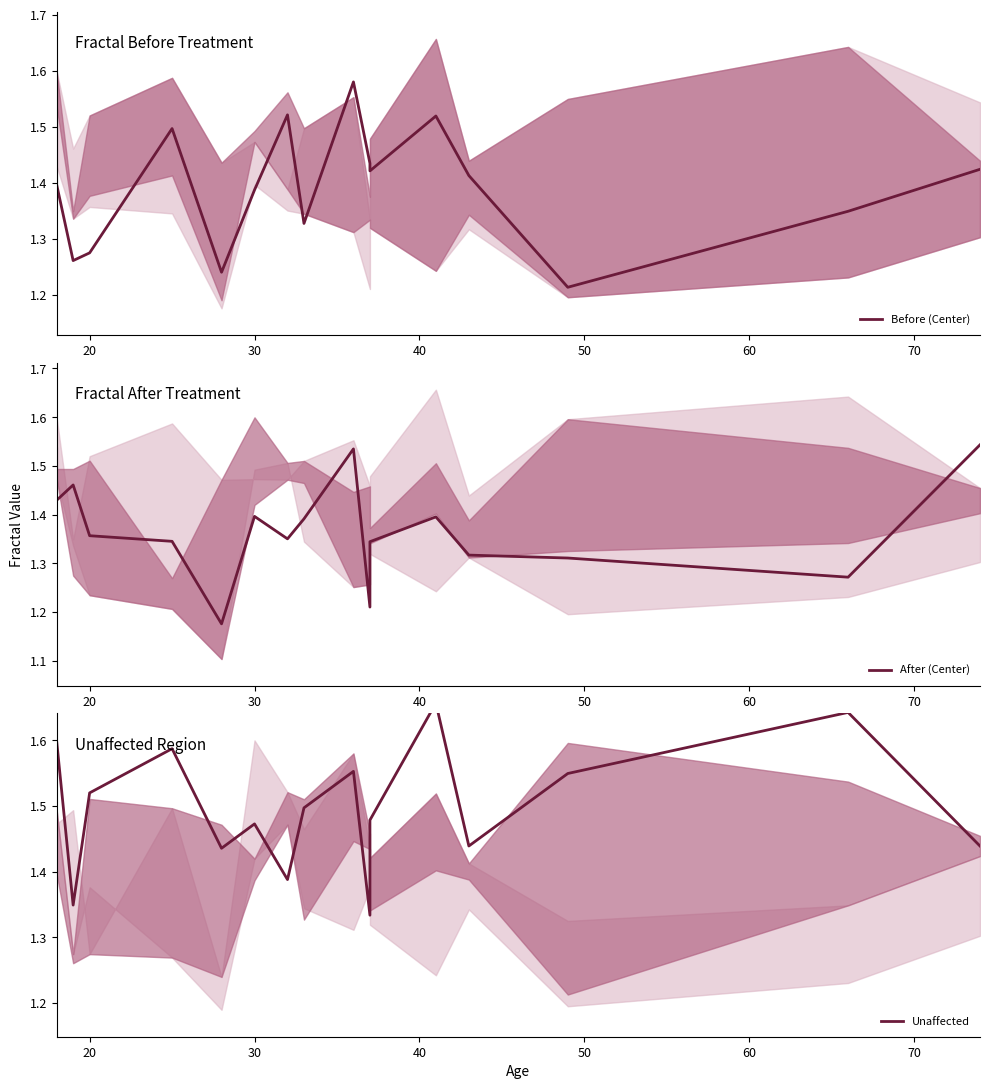

In After (Center), how many points are lower than both neighbors (excluding endpoints)?

5